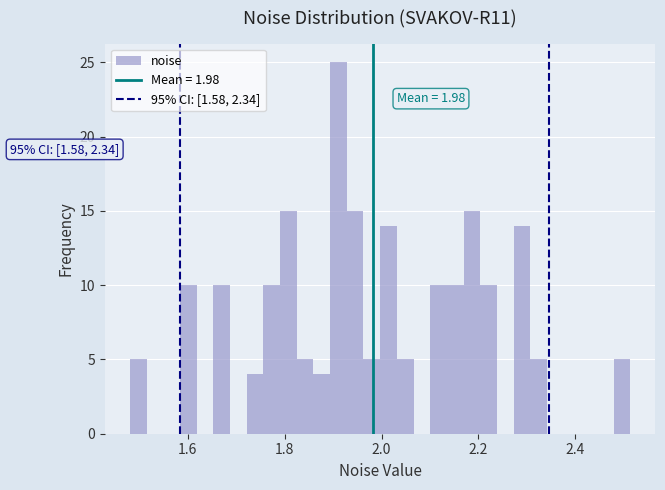

Read against the x-axis, roughly where is the centre of the tallest bar?

1.92